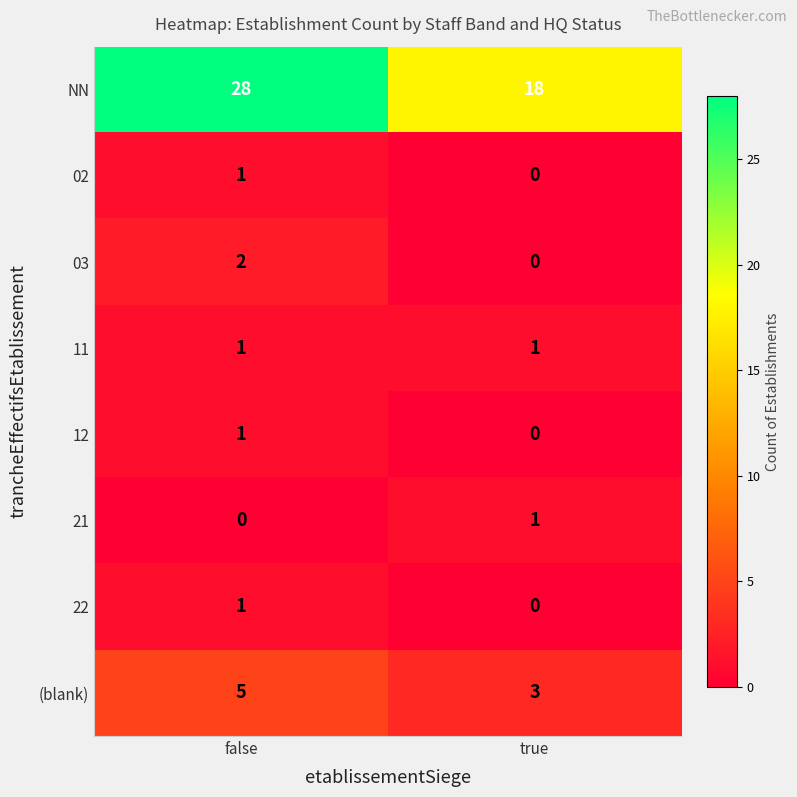

Which series has the widest spread of values?

NN